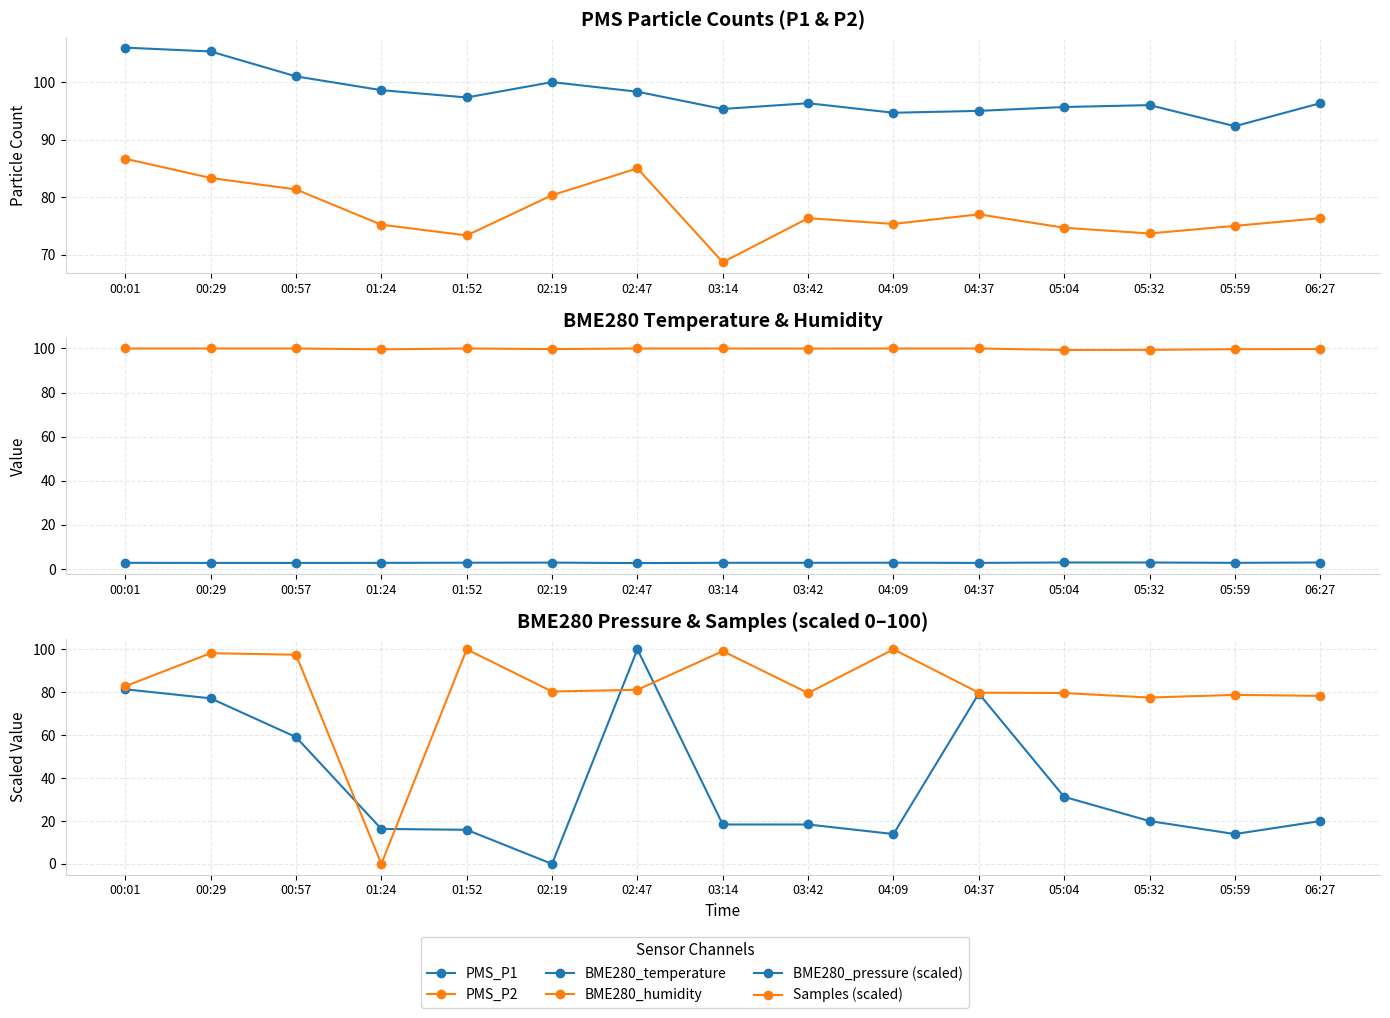

Is the value of PMS_P2 at 06:27 greater than the value of PMS_P1 at 04:09?

No